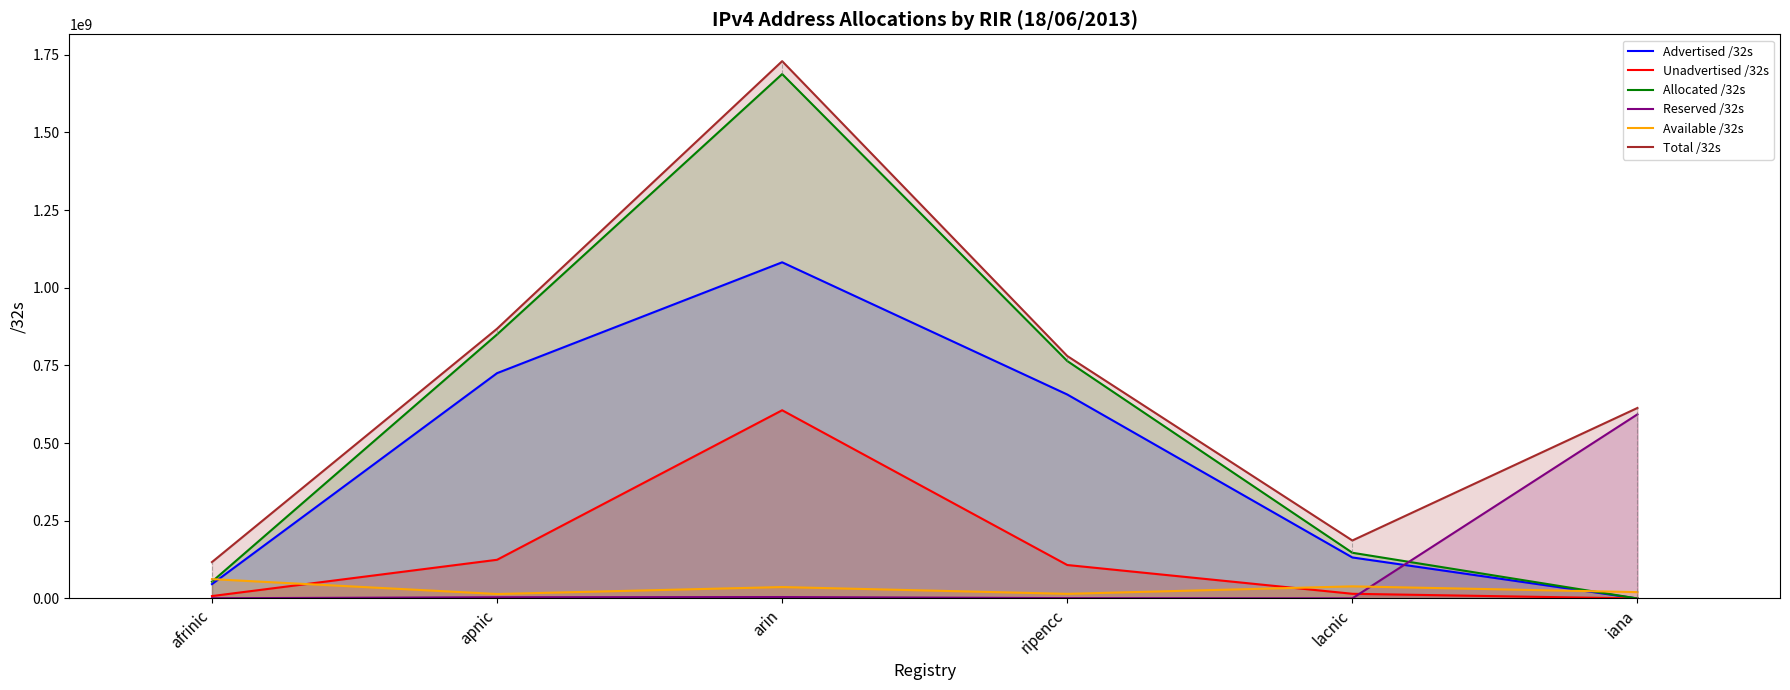

Is it true that Total /32s equals 1729306368 at arin?

True